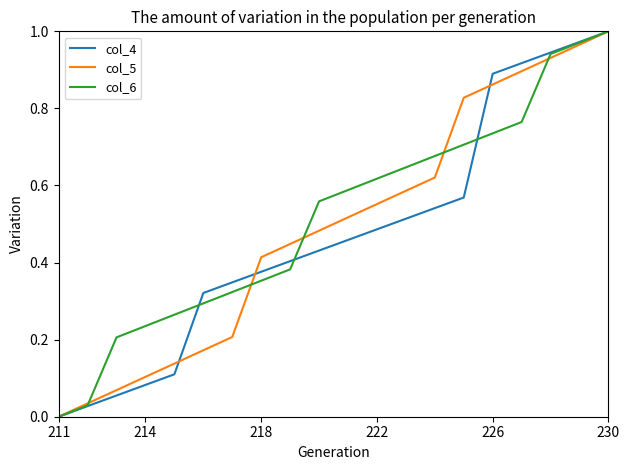

True or false: col_5 has more than 0 interior local peaks.

False